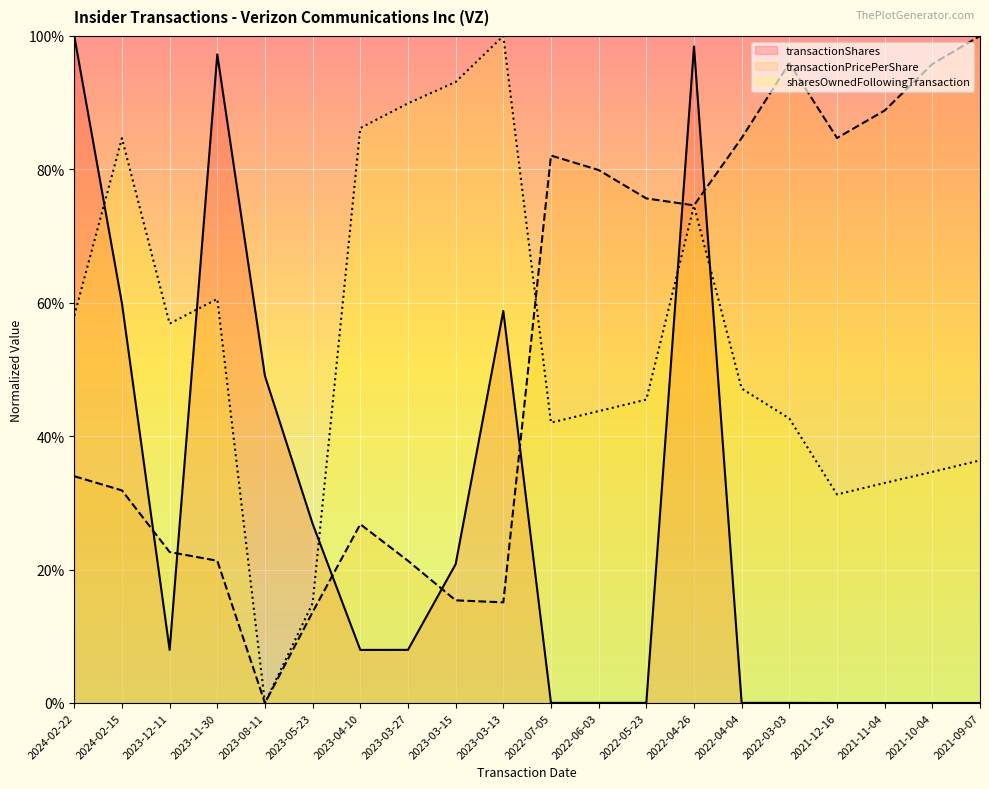

The value of sharesOwnedFollowingTransaction at 2022-04-04 is 0.2. True or false?

False